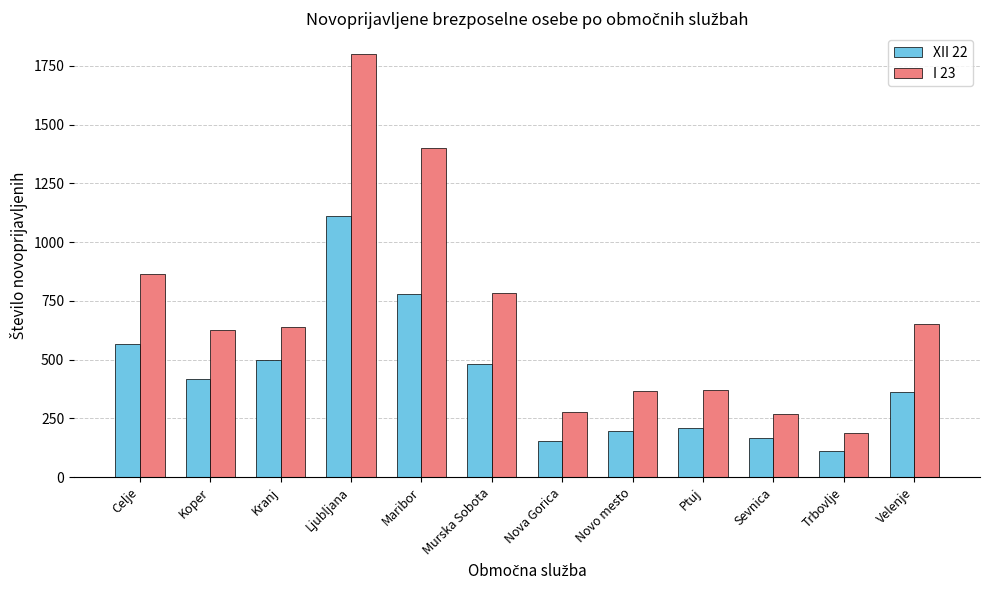

List the series in order of their overall mean, highest first.

I 23, XII 22